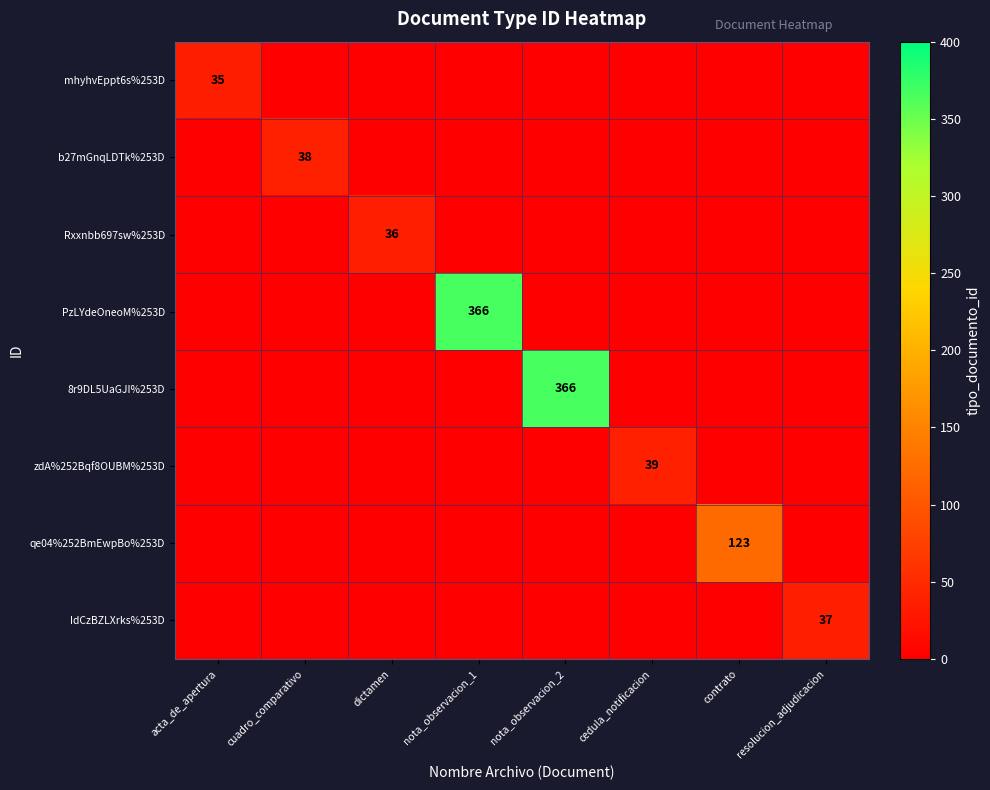

How many series are shown in this chart?

8